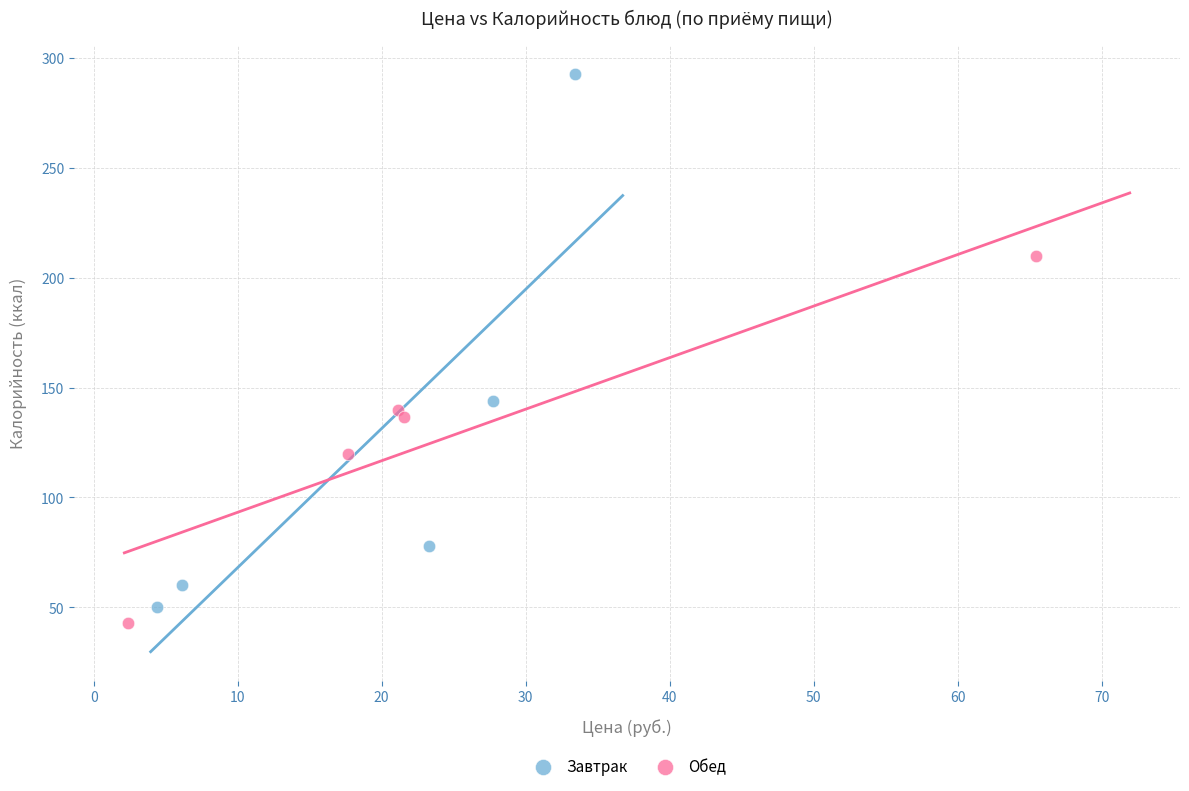

Which series contains the lowest Y value?

Обед